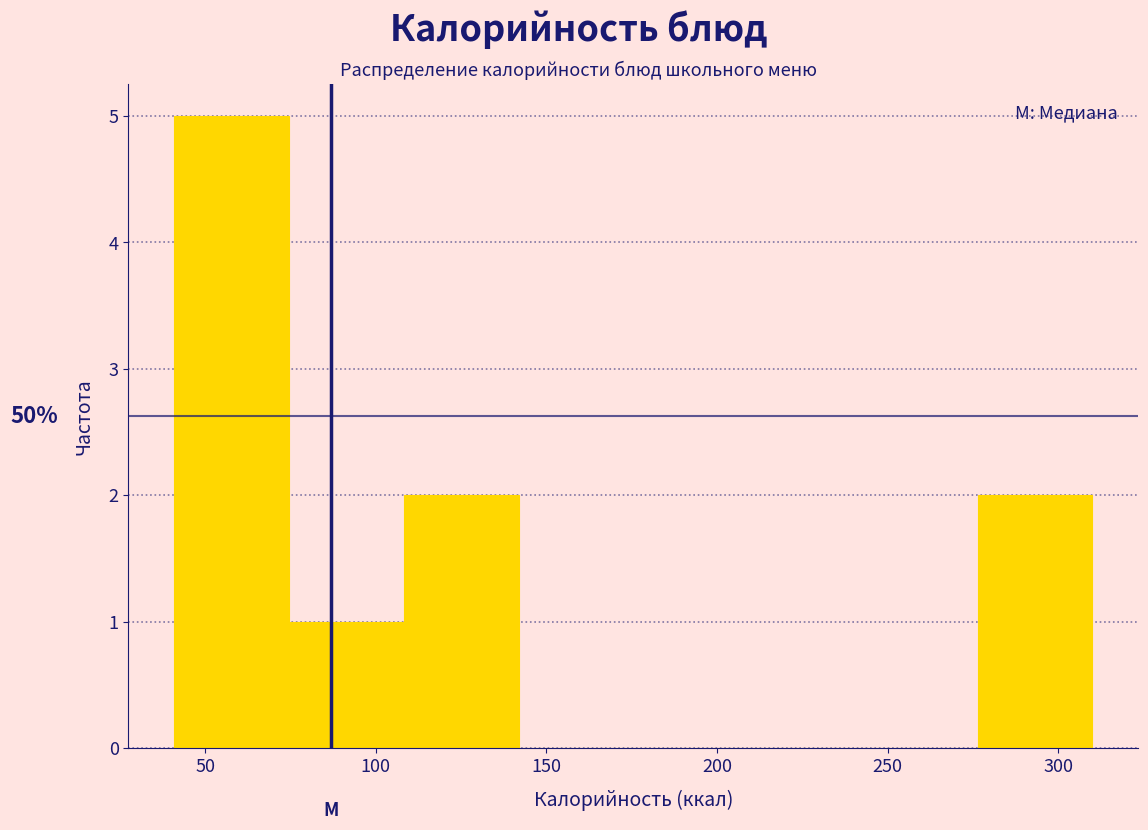

Which range on the x-axis has the tallest bar?

40 to 75